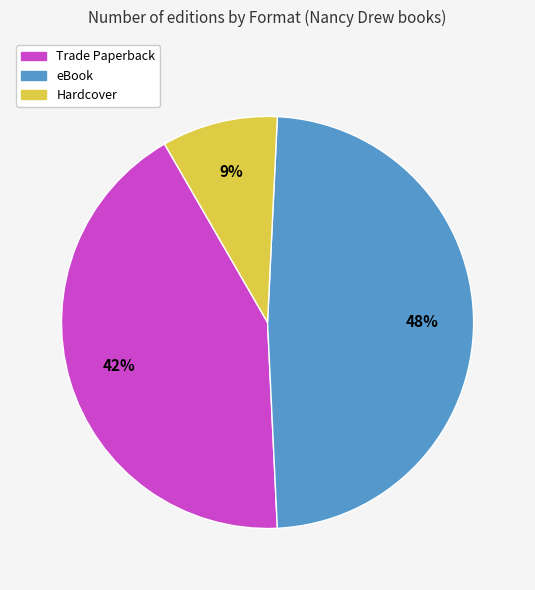

What percentage is the eBook slice, to the nearest percent?

48%